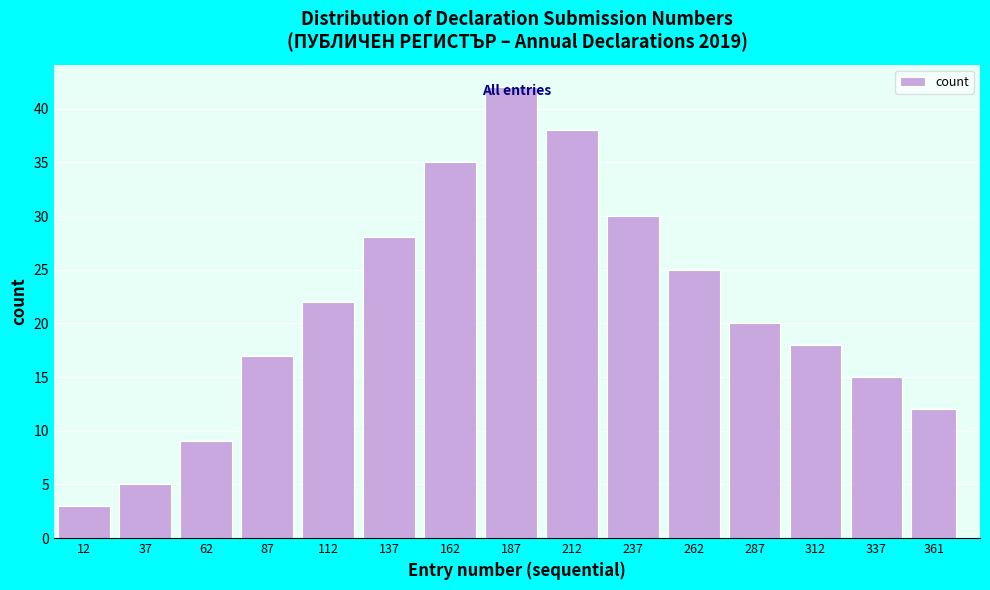

What is the value of the 7th bar from the left?

35